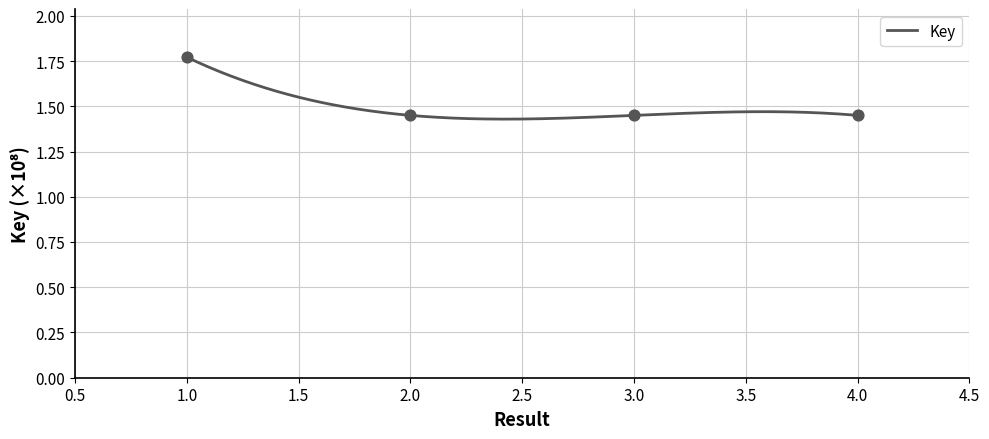

What is the ratio of the value at 3 to the value at 1?

0.8